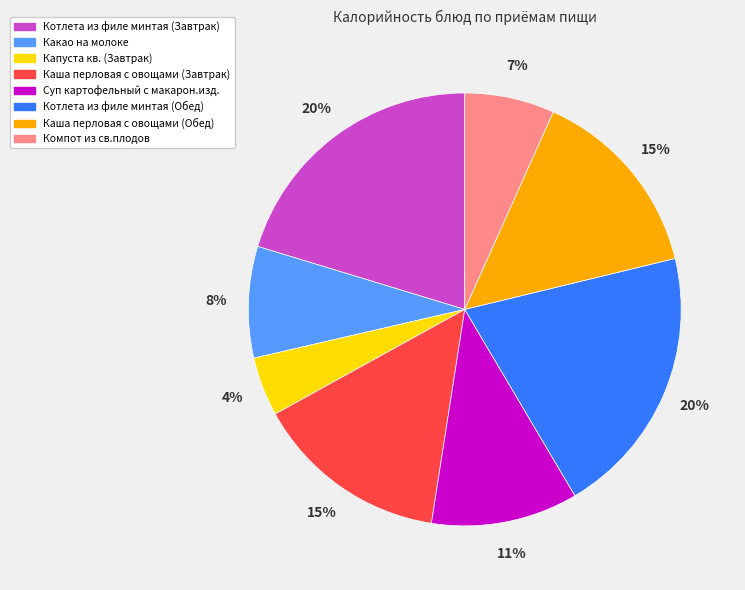

To the nearest percent, what is the difference between the largest and smallest slice percentages?

16%